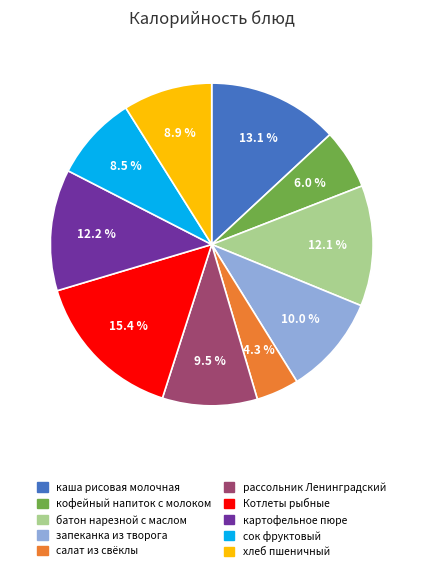

Does any single category account for the majority?

No